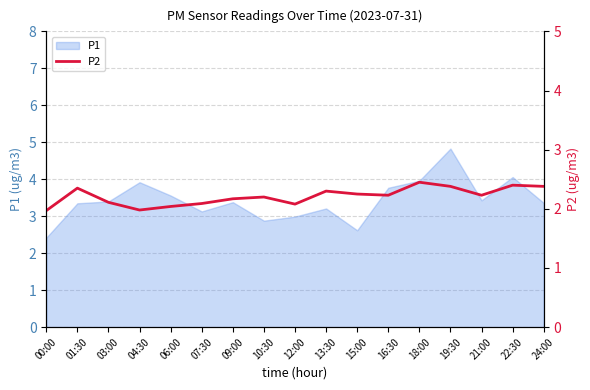

True or false: the data shows 0.5 at 04:30.

False